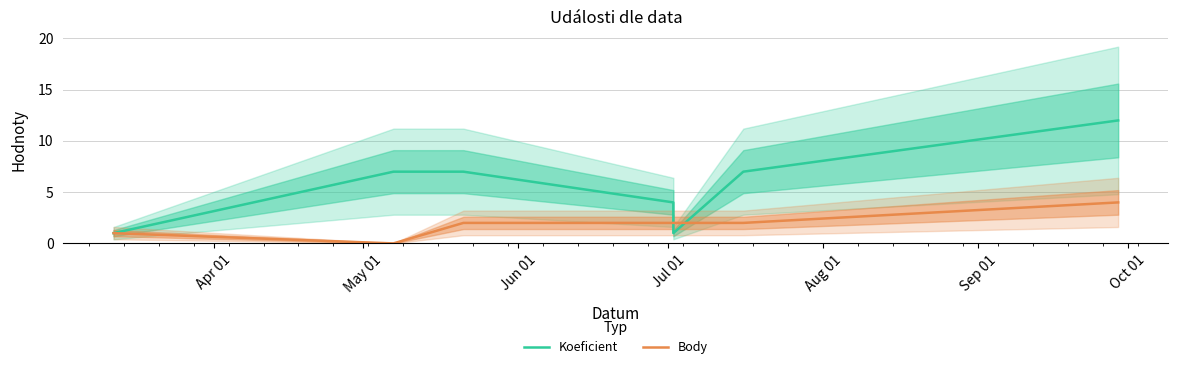

True or false: Koeficient has more than 2 interior local peaks.

False